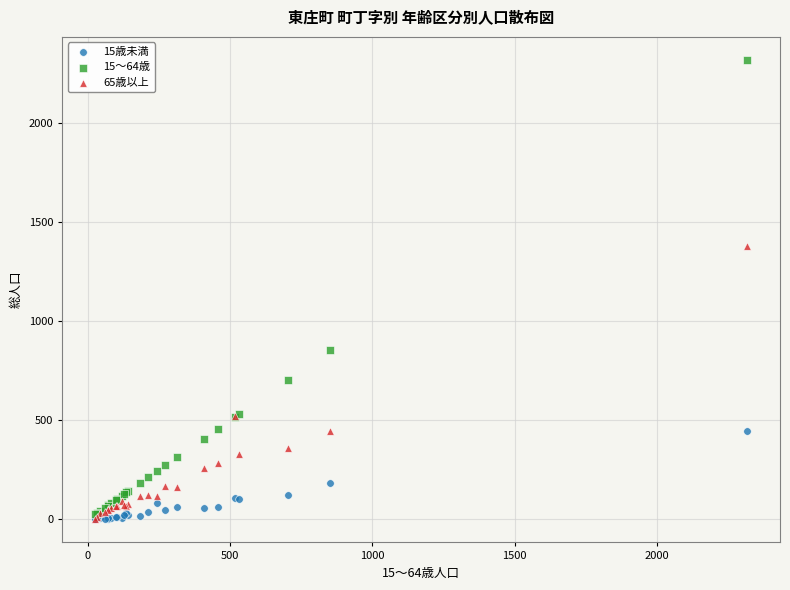

Across all series, what Y value is closest to 1158?

1379